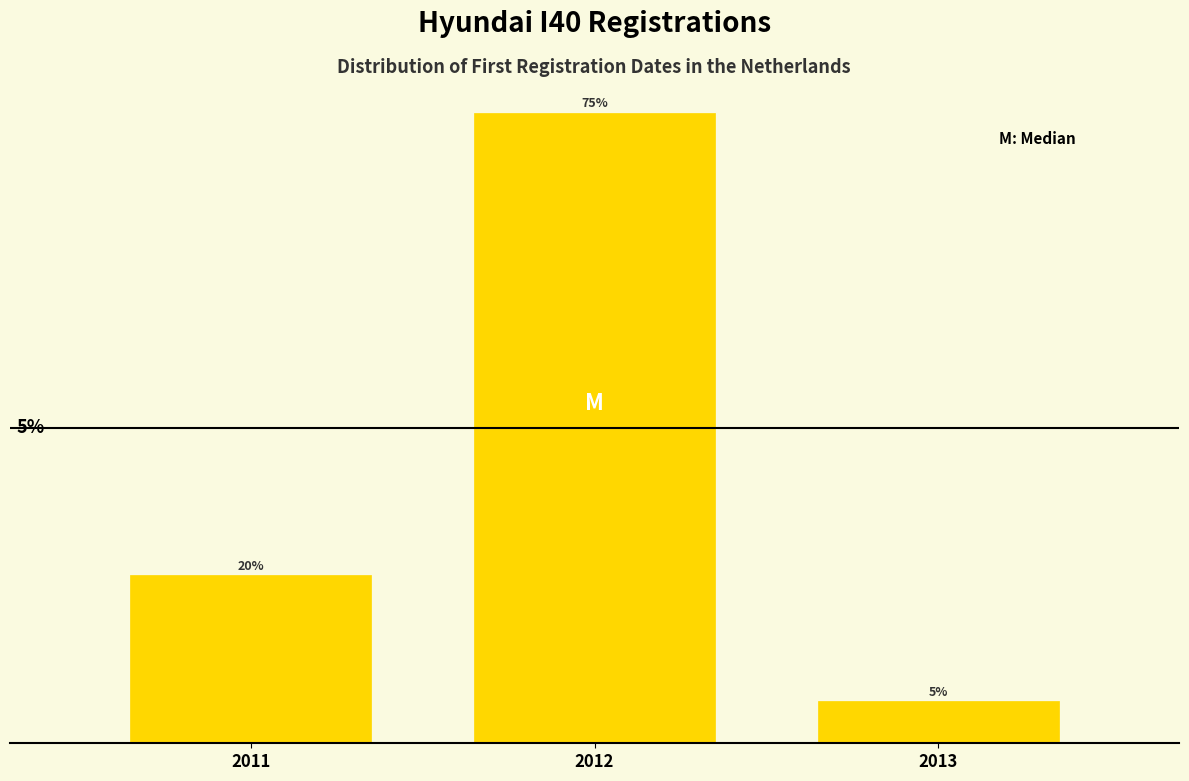

Does the chart contain any negative values?

No